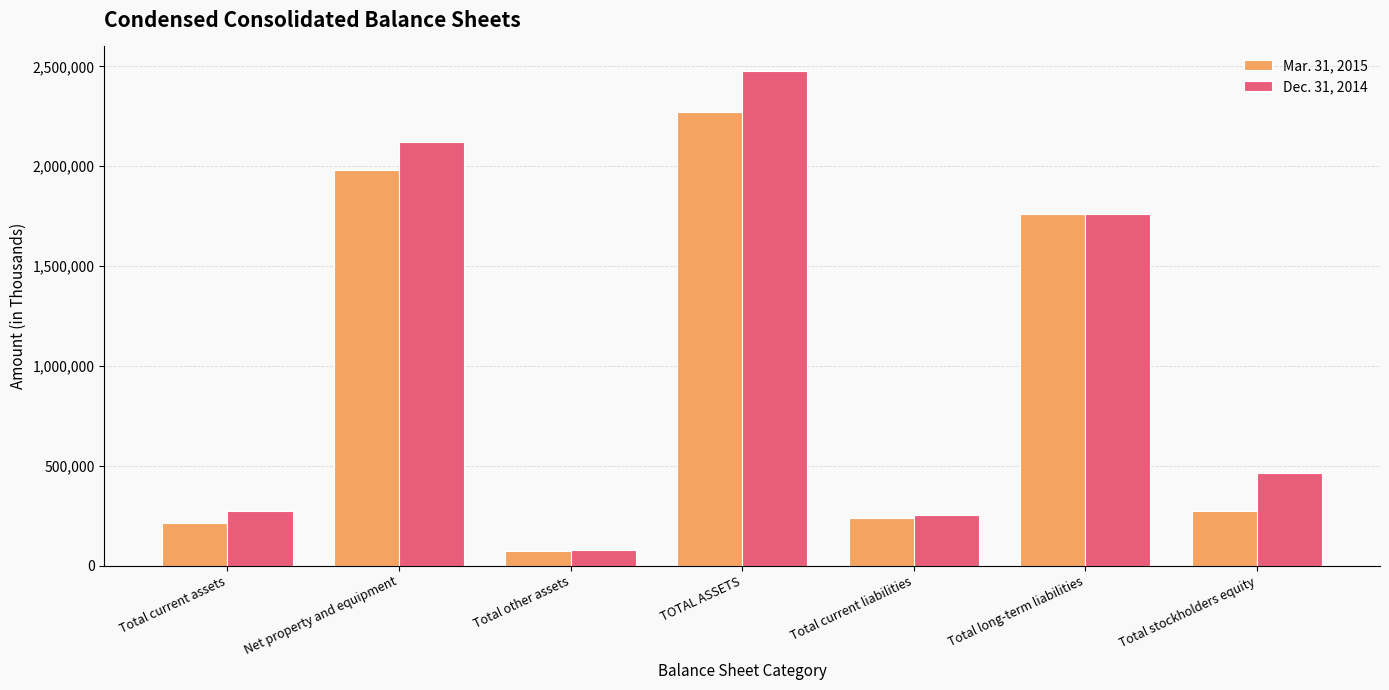

How many bars are there in total?

14